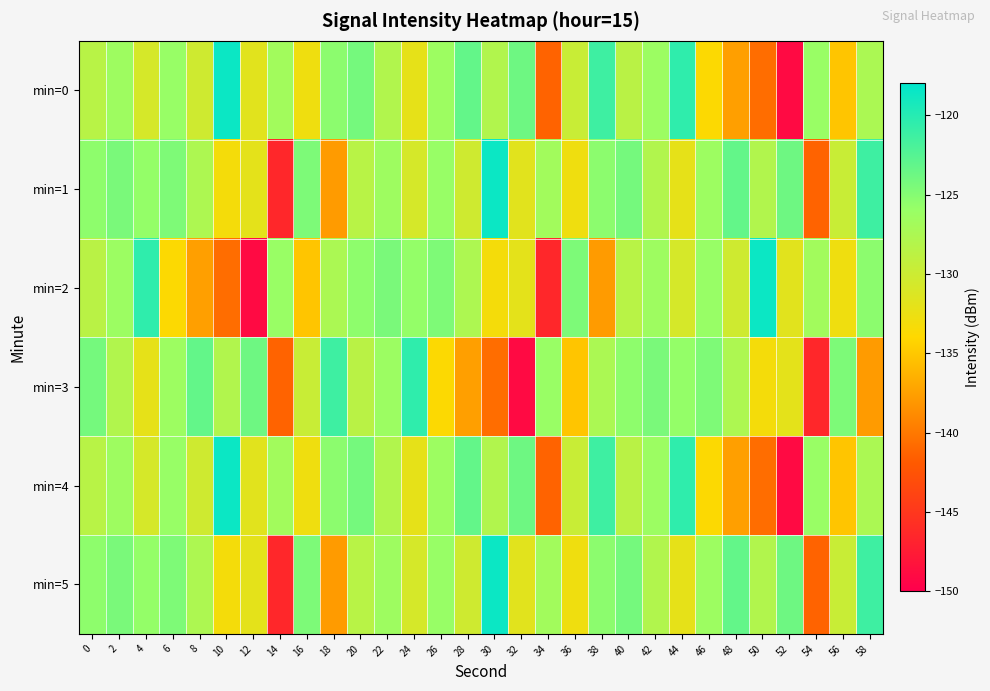

Reading left to right, extract all data points from this chart.

min=0: 0=-128.5	2=-126.5	4=-130.8	6=-126.0	8=-130.2	10=-118.7	12=-131.7	14=-126.8	16=-132.8	18=-125.4	20=-124.2	22=-127.9	24=-132.1	26=-126.3	28=-123.2	30=-127.9	32=-123.8	34=-141.4	36=-129.7	38=-121.3	40=-128.6	42=-126.3	44=-120.5	46=-133.8	48=-137.6	50=-140.7	52=-149.0	54=-126.0	56=-135.2	58=-127.5
min=1: 0=-125.5	2=-124.4	4=-125.8	6=-124.7	8=-127.7	10=-133.1	12=-131.9	14=-146.4	16=-124.6	18=-137.8	20=-128.5	22=-126.5	24=-130.8	26=-126.0	28=-130.2	30=-118.7	32=-131.7	34=-126.8	36=-132.8	38=-125.4	40=-124.2	42=-127.9	44=-132.1	46=-126.3	48=-123.2	50=-127.9	52=-123.8	54=-141.4	56=-129.7	58=-121.3
min=2: 0=-128.6	2=-126.3	4=-120.5	6=-133.8	8=-137.6	10=-140.7	12=-149.0	14=-126.0	16=-135.2	18=-127.5	20=-125.5	22=-124.4	24=-125.8	26=-124.7	28=-127.7	30=-133.1	32=-131.9	34=-146.4	36=-124.6	38=-137.8	40=-128.5	42=-126.5	44=-130.8	46=-126.0	48=-130.2	50=-118.7	52=-131.7	54=-126.8	56=-132.8	58=-125.4
min=3: 0=-124.2	2=-127.9	4=-132.1	6=-126.3	8=-123.2	10=-127.9	12=-123.8	14=-141.4	16=-129.7	18=-121.3	20=-128.6	22=-126.3	24=-120.5	26=-133.8	28=-137.6	30=-140.7	32=-149.0	34=-126.0	36=-135.2	38=-127.5	40=-125.5	42=-124.4	44=-125.8	46=-124.7	48=-127.7	50=-133.1	52=-131.9	54=-146.4	56=-124.6	58=-137.8
min=4: 0=-128.5	2=-126.5	4=-130.8	6=-126.0	8=-130.2	10=-118.7	12=-131.7	14=-126.8	16=-132.8	18=-125.4	20=-124.2	22=-127.9	24=-132.1	26=-126.3	28=-123.2	30=-127.9	32=-123.8	34=-141.4	36=-129.7	38=-121.3	40=-128.6	42=-126.3	44=-120.5	46=-133.8	48=-137.6	50=-140.7	52=-149.0	54=-126.0	56=-135.2	58=-127.5
min=5: 0=-125.5	2=-124.4	4=-125.8	6=-124.7	8=-127.7	10=-133.1	12=-131.9	14=-146.4	16=-124.6	18=-137.8	20=-128.5	22=-126.5	24=-130.8	26=-126.0	28=-130.2	30=-118.7	32=-131.7	34=-126.8	36=-132.8	38=-125.4	40=-124.2	42=-127.9	44=-132.1	46=-126.3	48=-123.2	50=-127.9	52=-123.8	54=-141.4	56=-129.7	58=-121.3